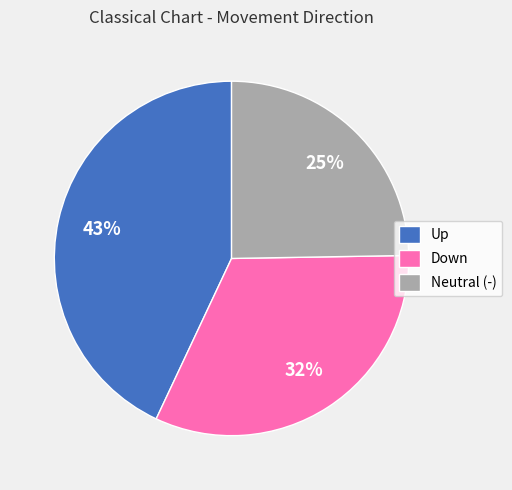

Which slice is the largest?

Up